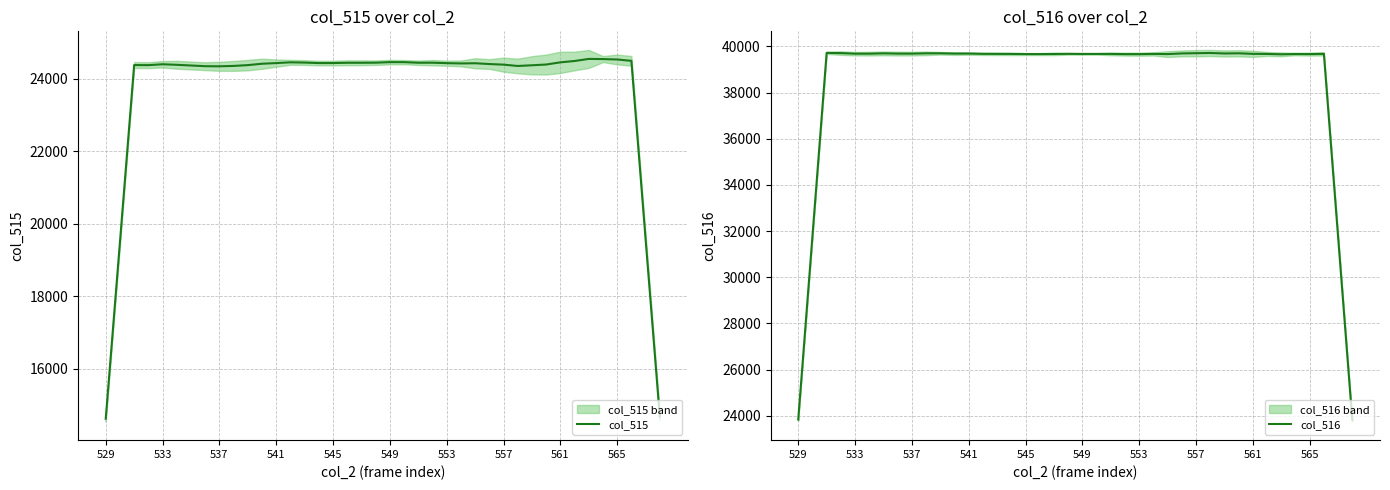

What is the maximum value for col_516?

39718.4